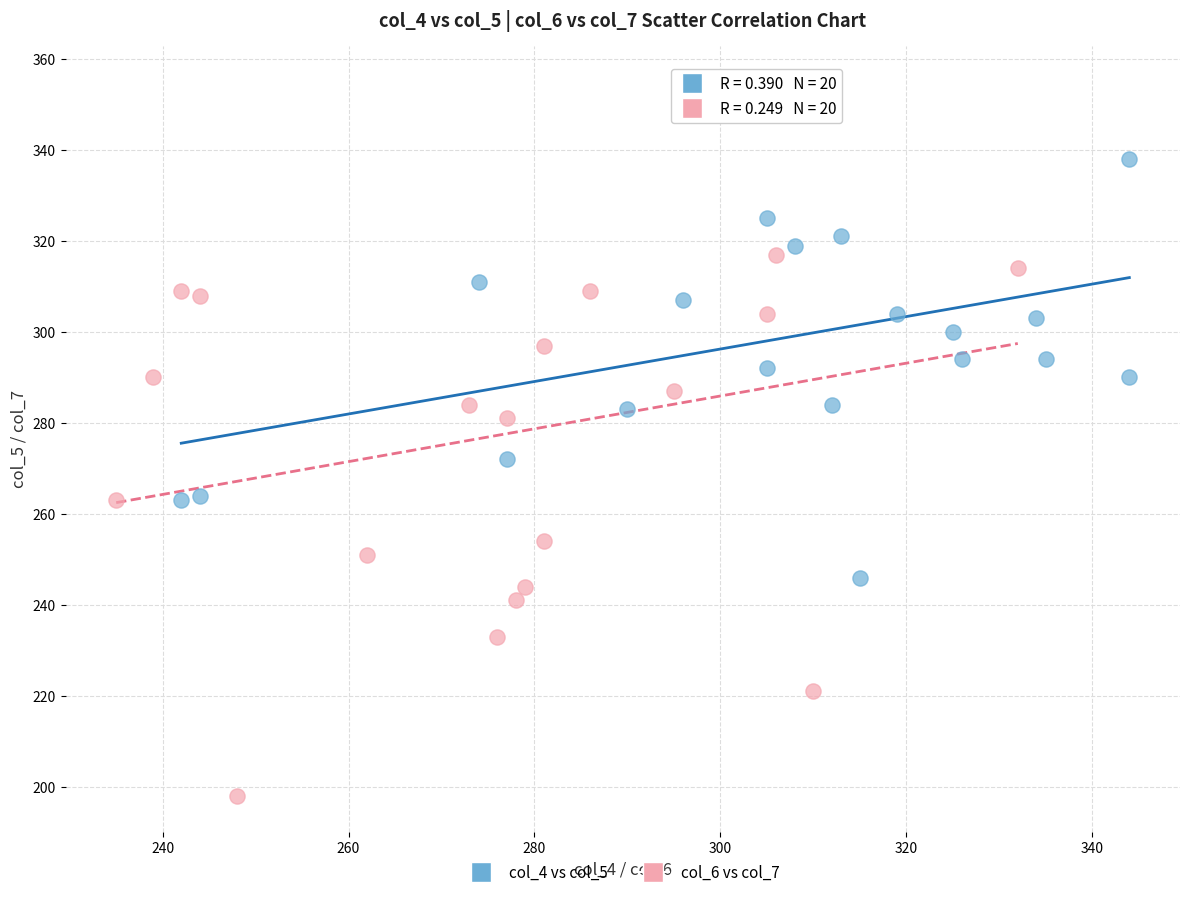

Which series has the largest Y range (max minus min)?

col_6 vs col_7